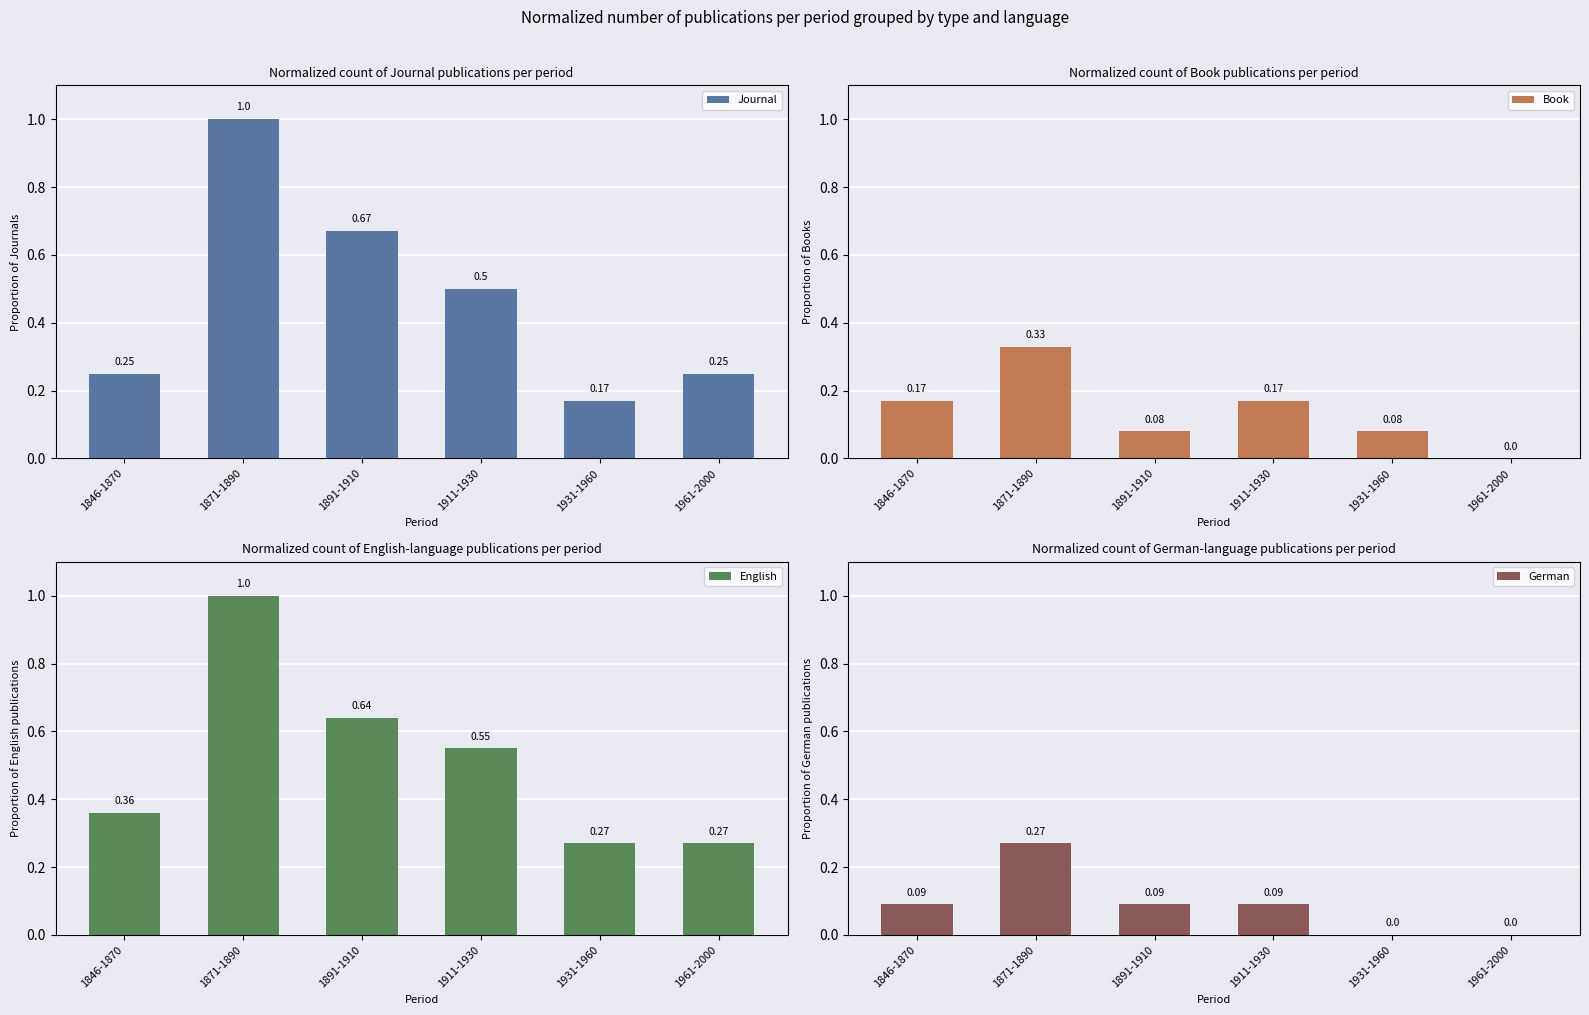

List the labels in order of English value, largest first.

1871-1890, 1891-1910, 1911-1930, 1846-1870, 1931-1960, 1961-2000